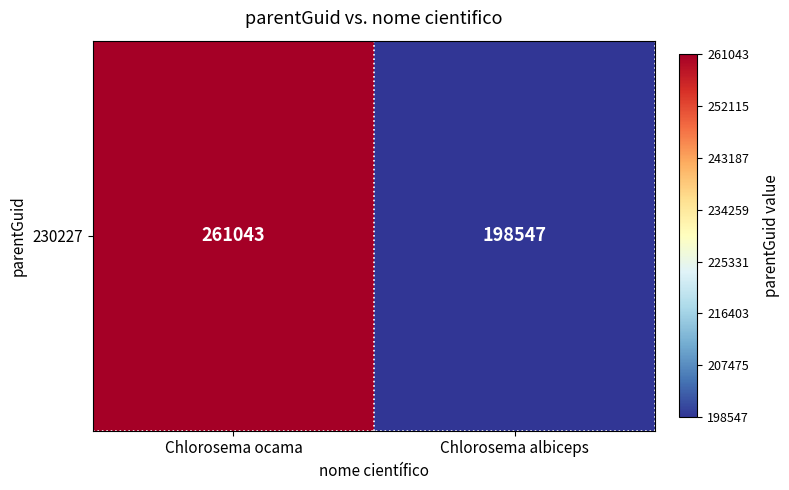

Reading left to right, extract all data points from this chart.

261043	198547